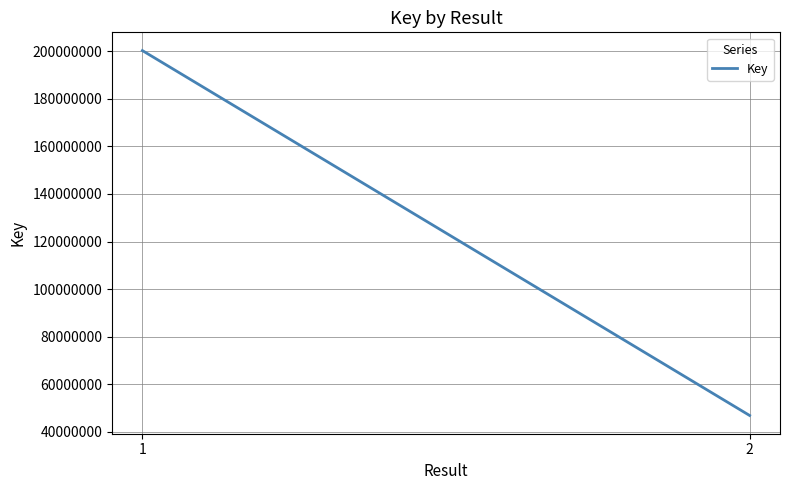

How many data points are less than 200297766?

1